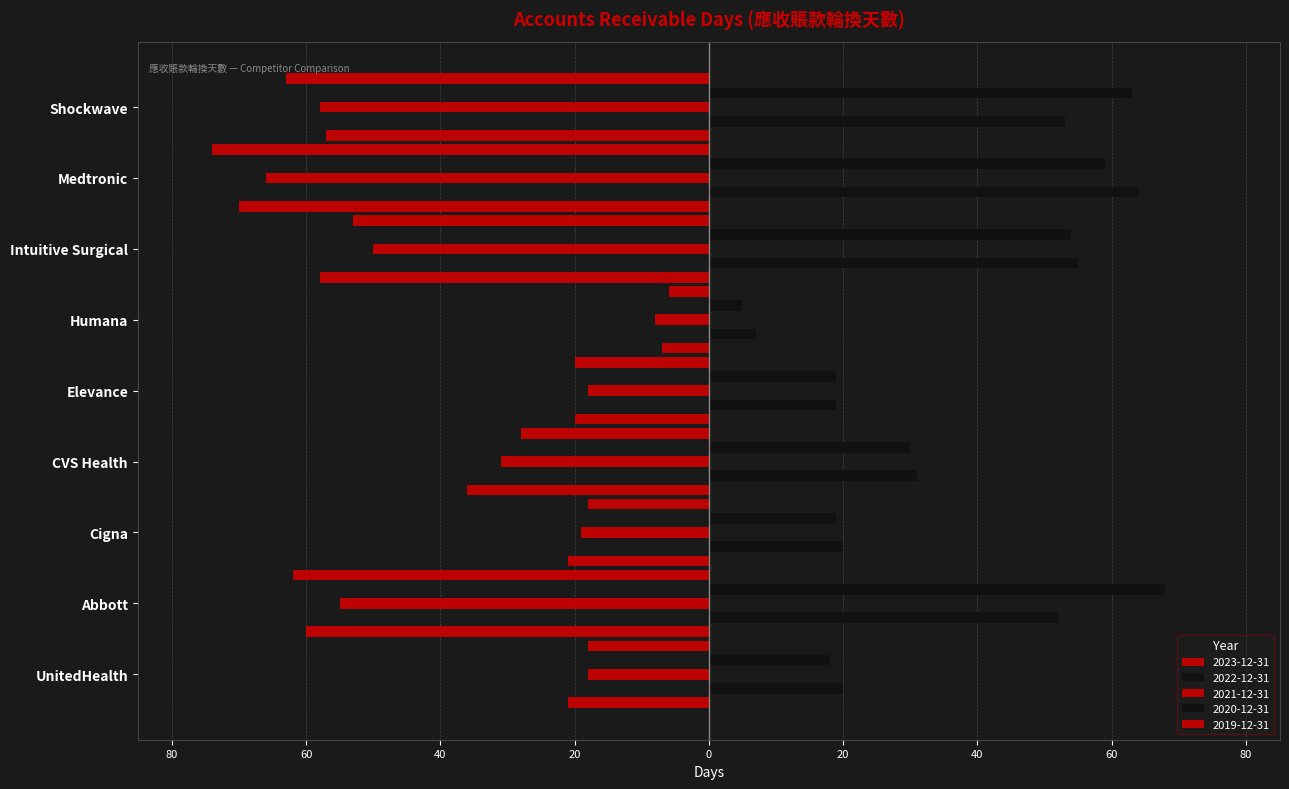

Reading left to right, what are all the values shown in this chart?

2023-12-31: UnitedHealth=-21	Abbott=-60	Cigna=-21	CVS Health=-36	Elevance=-20	Humana=-7	Intuitive Surgical=-58	Medtronic=-70	Shockwave=-57
2022-12-31: UnitedHealth=20	Abbott=52	Cigna=20	CVS Health=31	Elevance=19	Humana=7	Intuitive Surgical=55	Medtronic=64	Shockwave=53
2021-12-31: UnitedHealth=-18	Abbott=-55	Cigna=-19	CVS Health=-31	Elevance=-18	Humana=-8	Intuitive Surgical=-50	Medtronic=-66	Shockwave=-58
2020-12-31: UnitedHealth=18	Abbott=68	Cigna=19	CVS Health=30	Elevance=19	Humana=5	Intuitive Surgical=54	Medtronic=59	Shockwave=63
2019-12-31: UnitedHealth=-18	Abbott=-62	Cigna=-18	CVS Health=-28	Elevance=-20	Humana=-6	Intuitive Surgical=-53	Medtronic=-74	Shockwave=-63